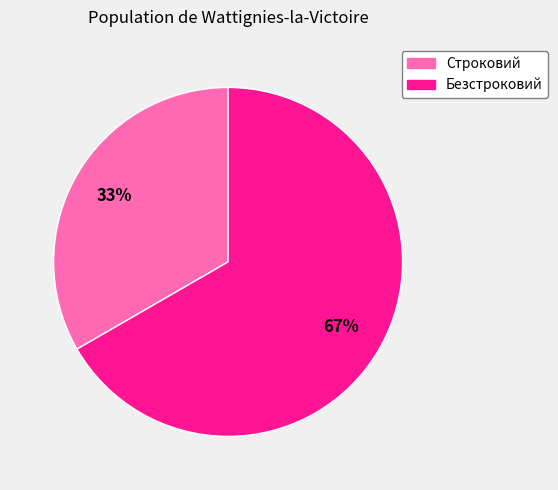

To the nearest percent, what is the average slice percentage?

50%